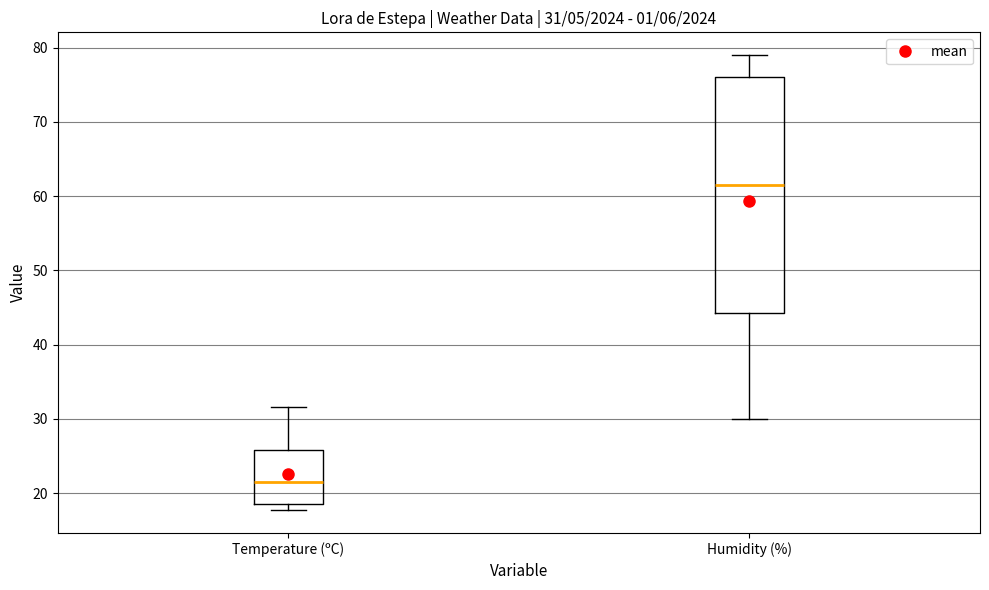

Which box has the lowest median line?

Temperature (ºC)